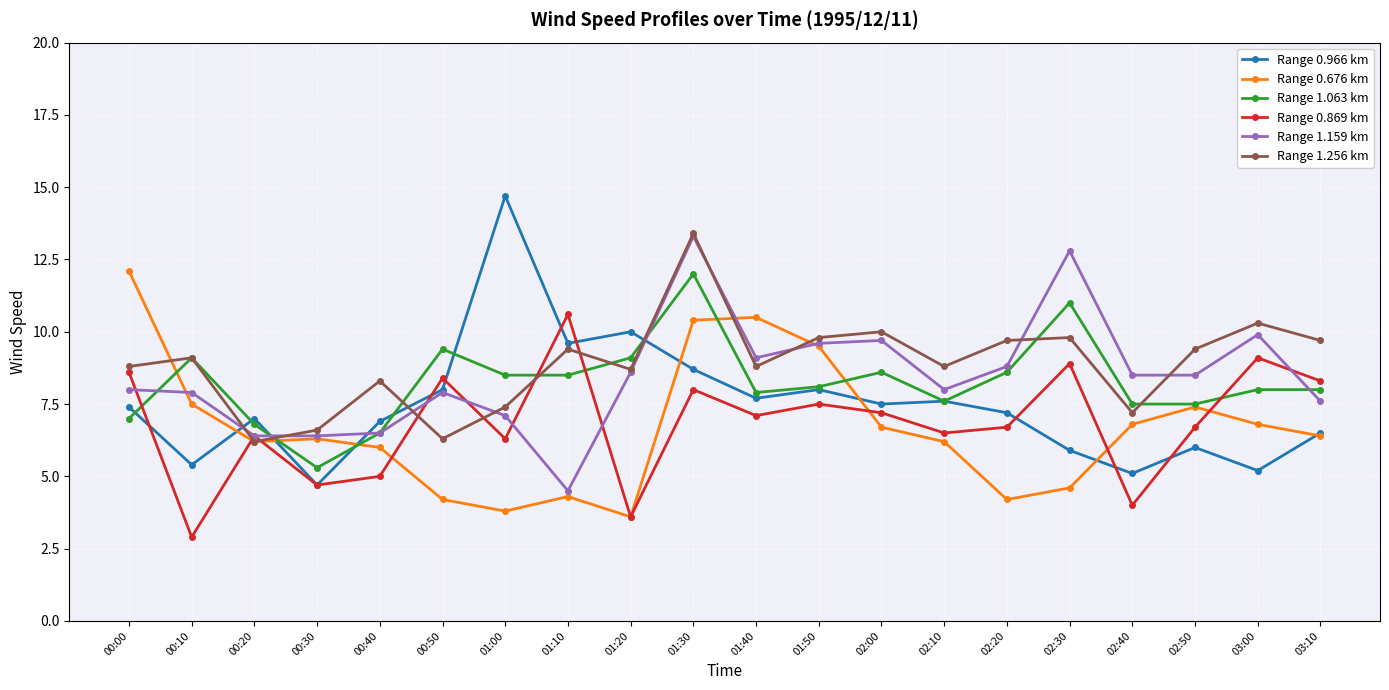

What is the label of the 18th point from the left?

02:50